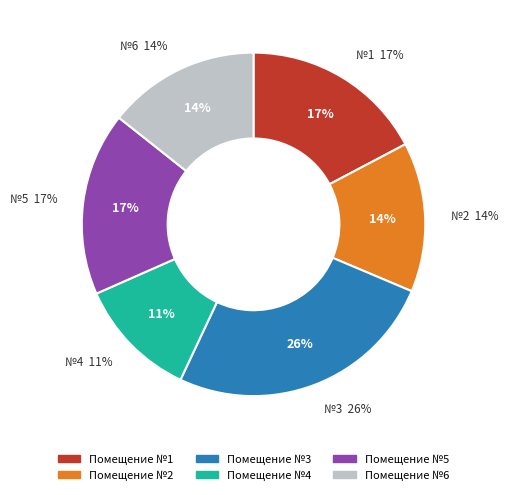

To the nearest percent, what percentage of the pie is 6?

14%